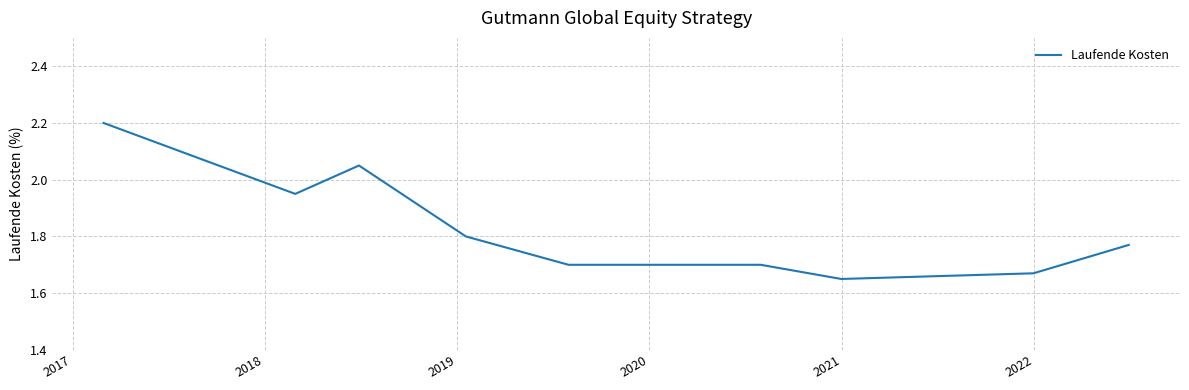

What is the maximum value shown in the chart?

2.2